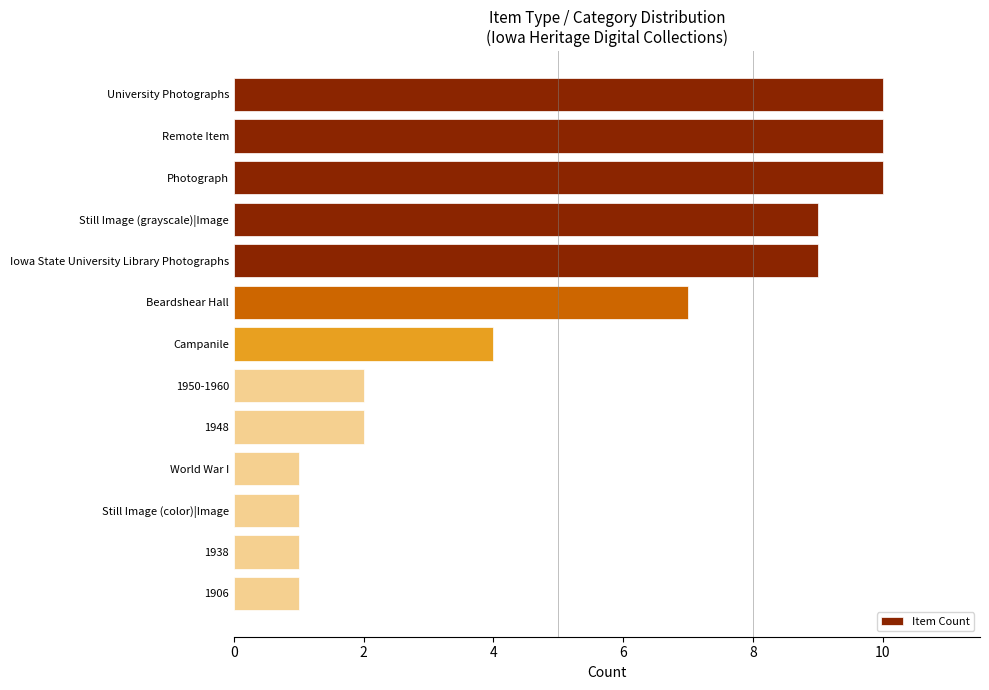

What is the difference between the values at Remote Item and 1938?

9